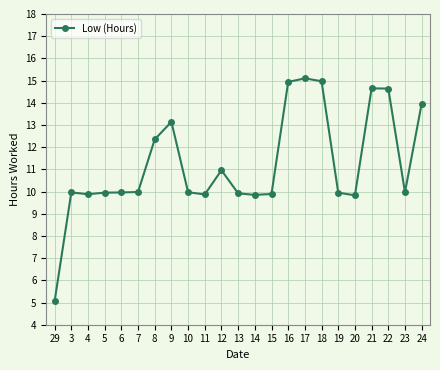

What is the difference between the second highest and minimum values?

9.9